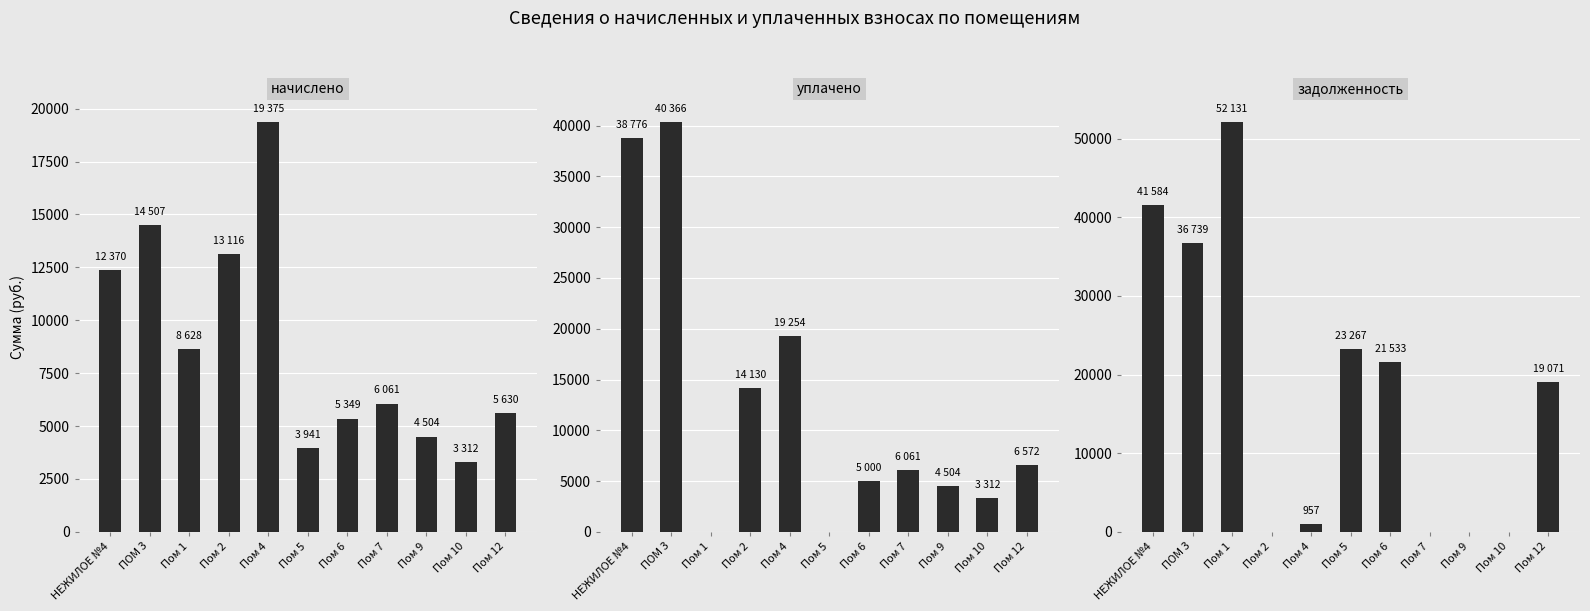

List the series in order of their peak value, highest first.

задолженность, уплачено, начислено